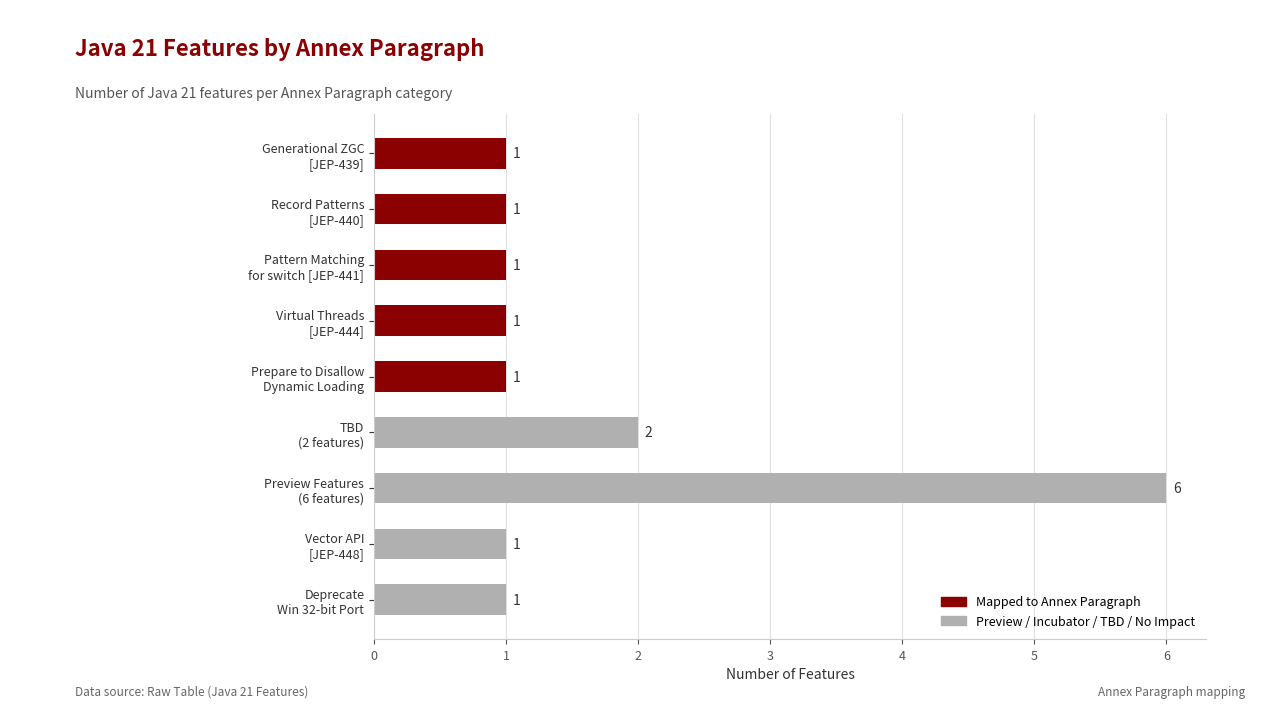

Reading top to bottom, extract all data points from this chart.

1	1	1	1	1	2	6	1	1